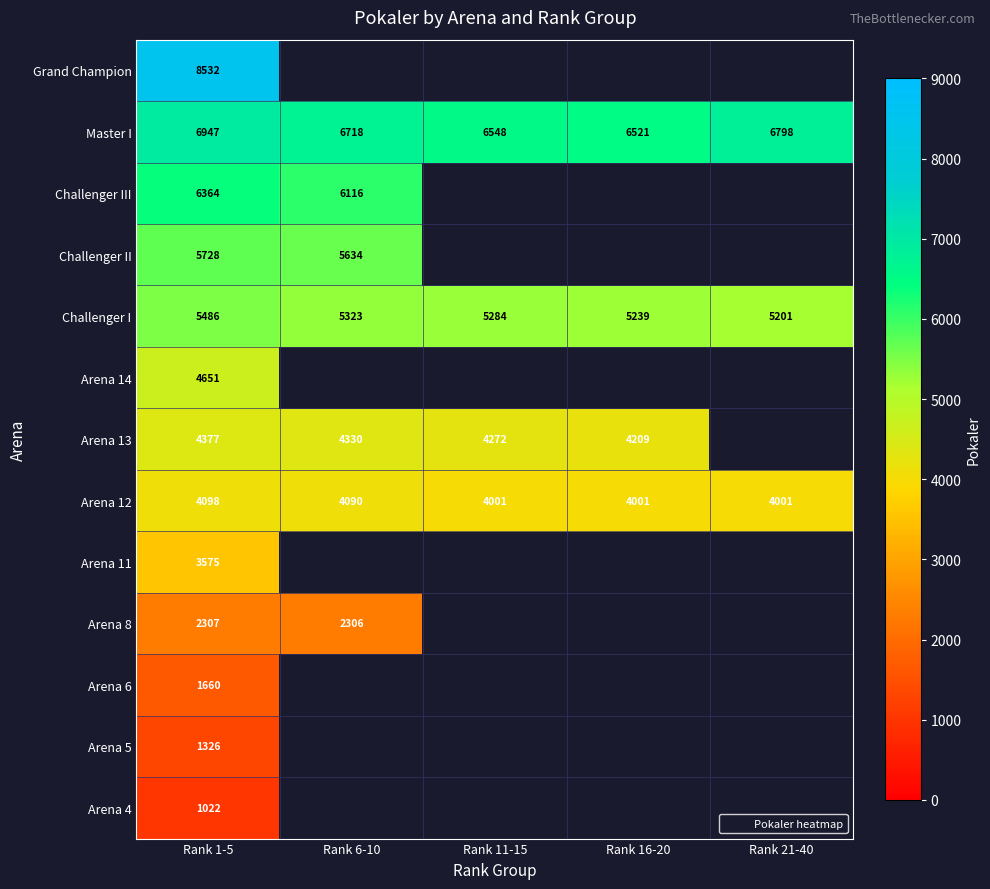

What is the sum of all Arena 5 values?

1326